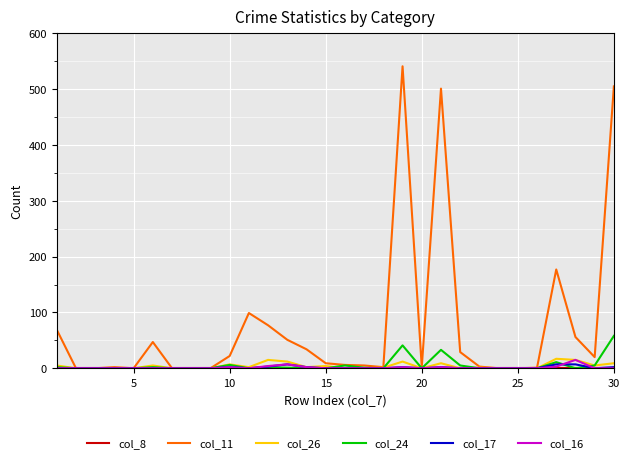

What is the greatest value displayed?

541